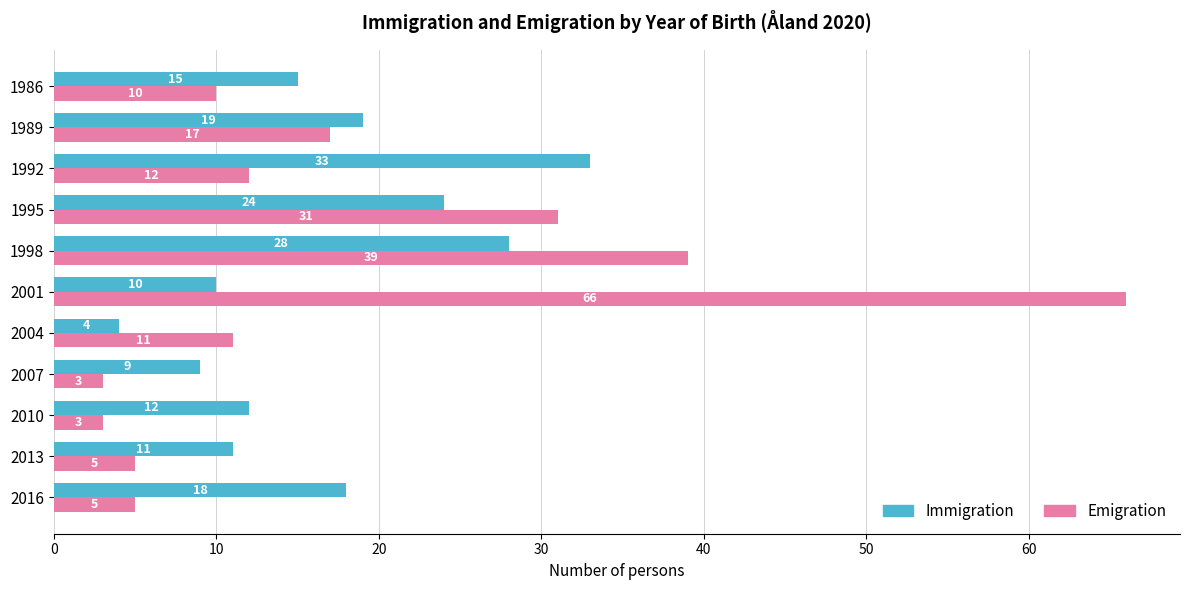

What is the difference between the highest and lowest values at 1995?

7